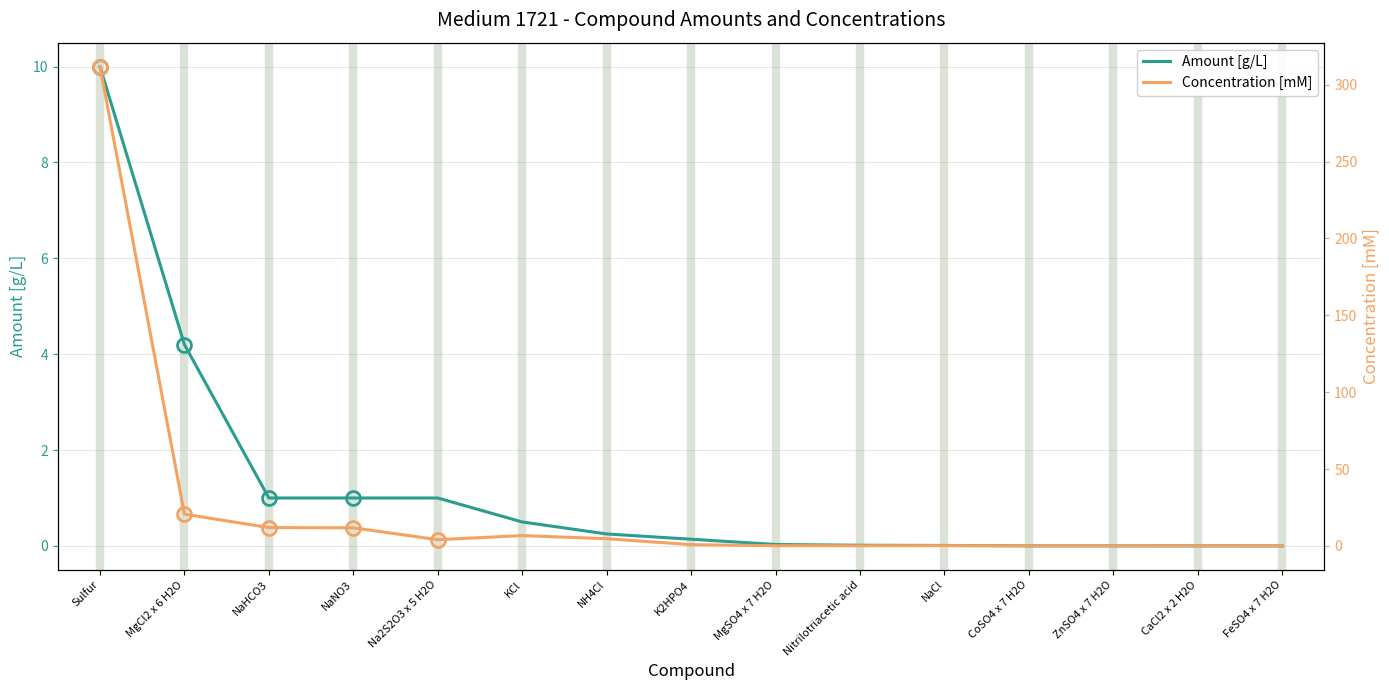

True or false: Amount [g/L] and Concentration [mM] cross at least once.

False